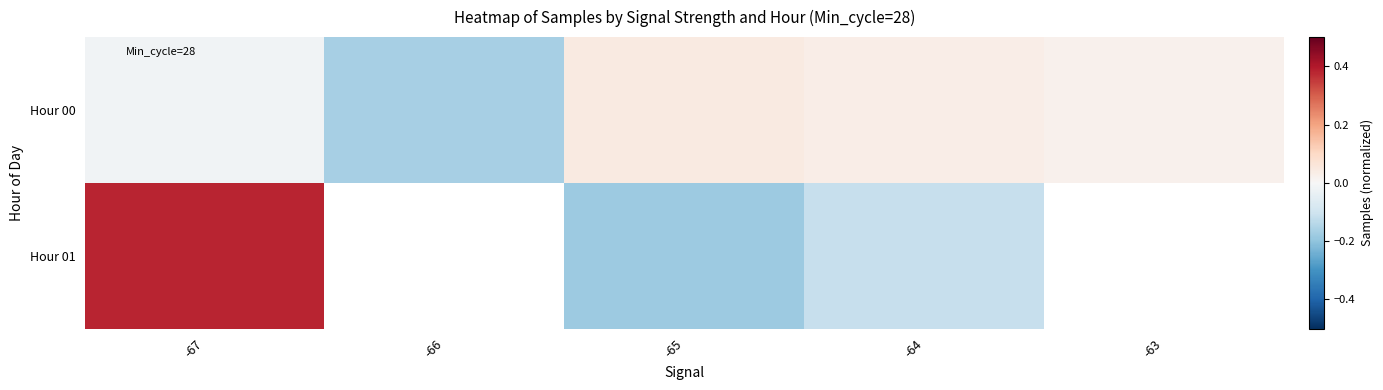

How many categories are shown in the chart?

5